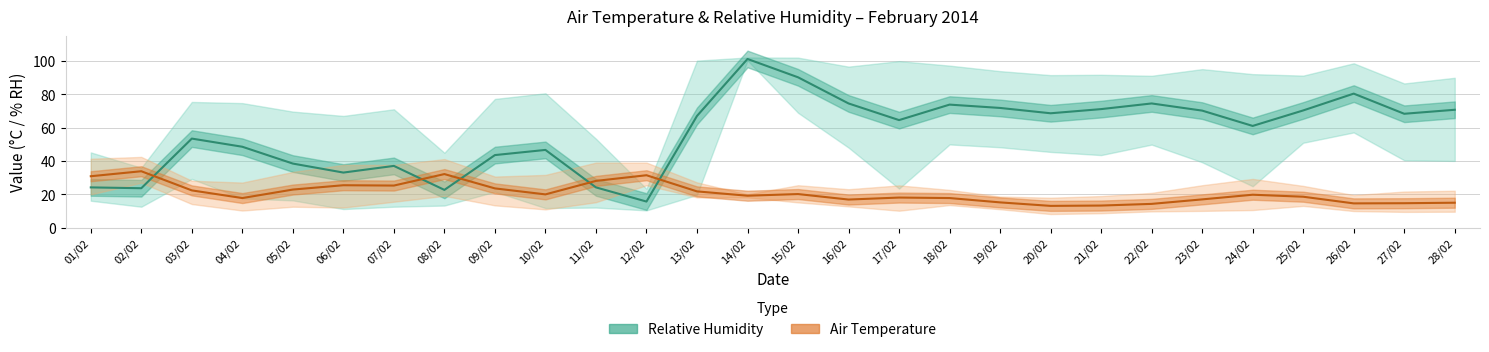

What position from the right is 03/02?

26